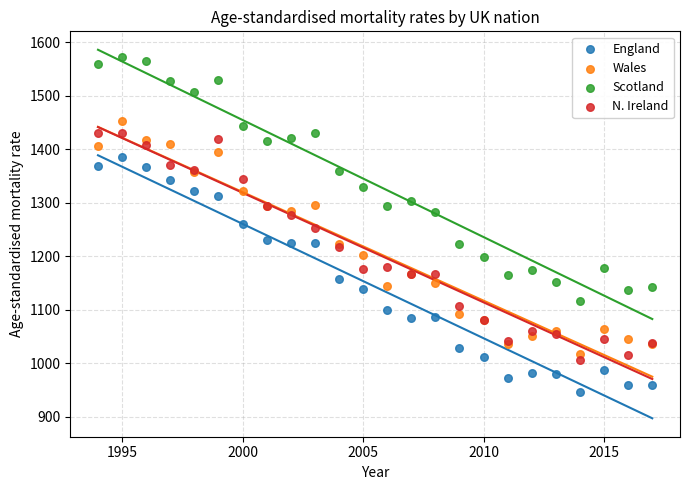

Which series has the largest Y range (max minus min)?

Scotland